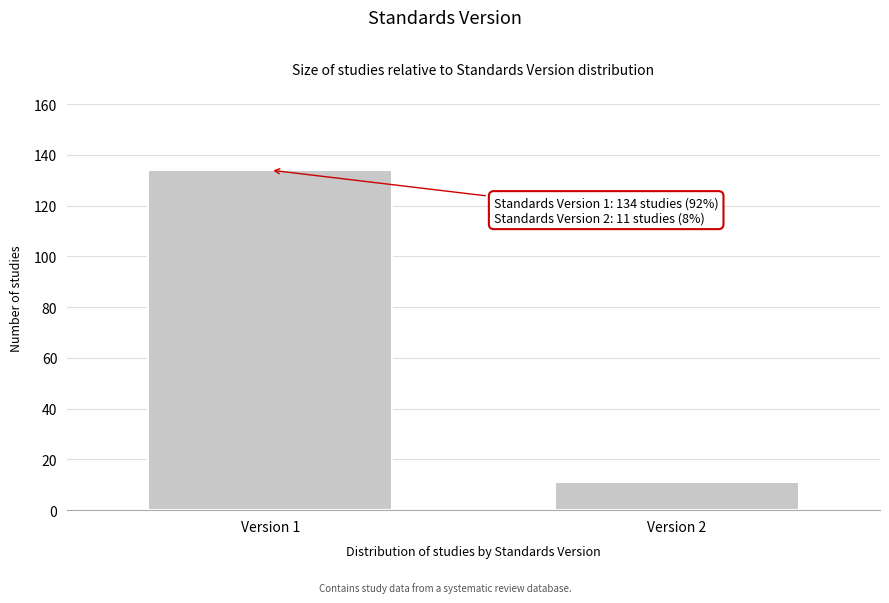

Reading left to right, list all the values displayed in this chart.

Version 1=134	Version 2=11